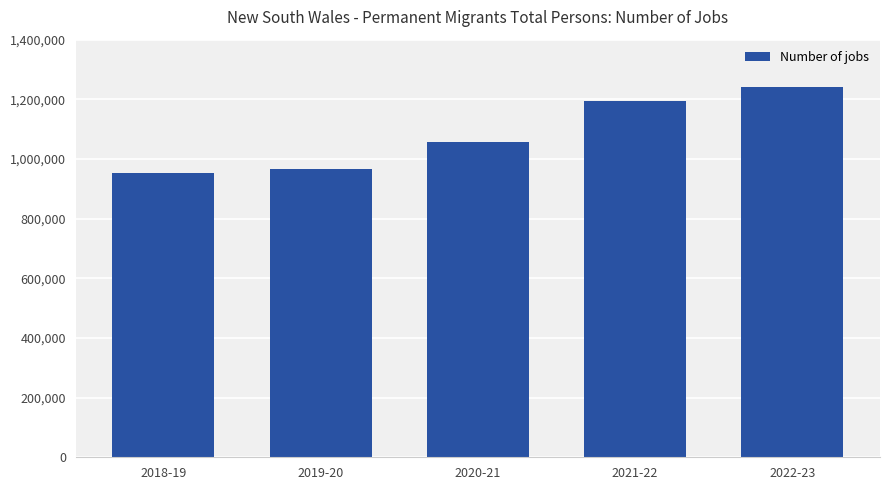

What is the maximum value shown in the chart?

1239975